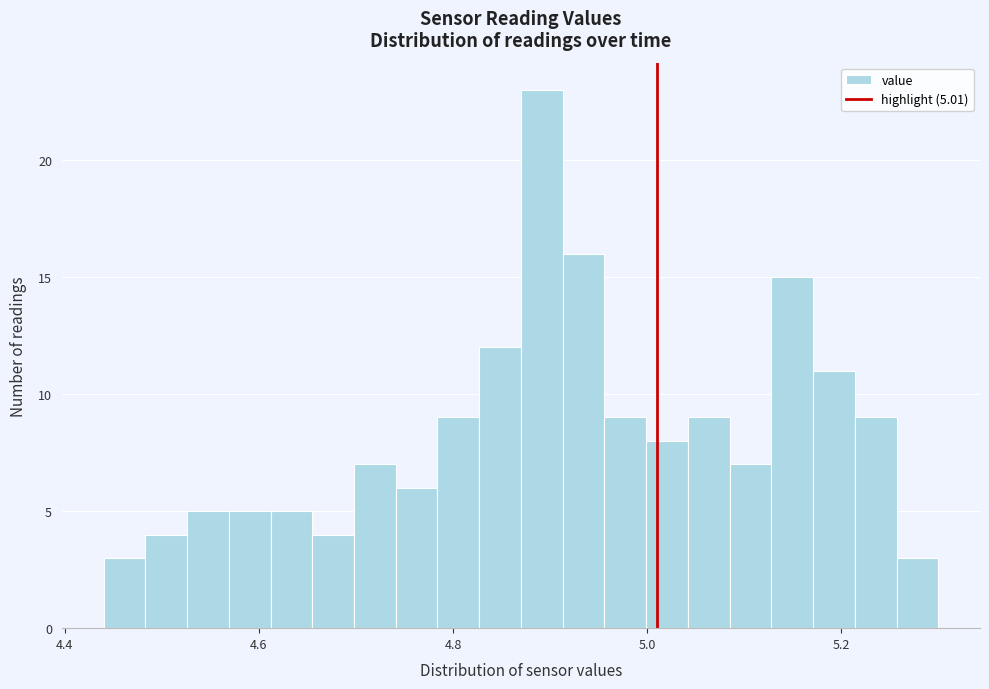

Read against the x-axis, roughly where is the centre of the tallest bar?

4.90